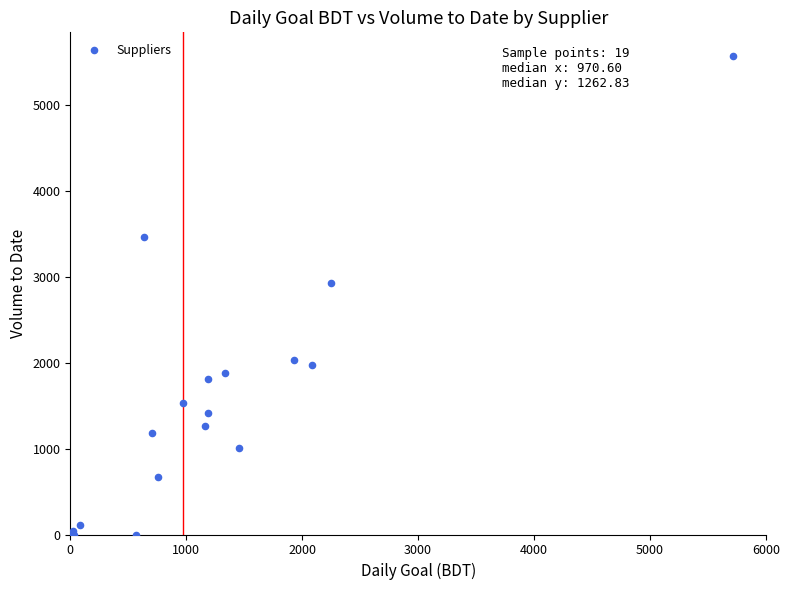

What Y value in the scatter plot is closest to 2781?

2921.3